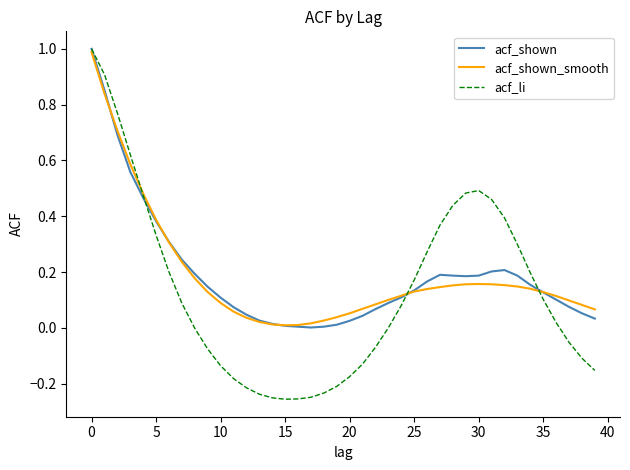

What are all the series names shown in the legend?

acf_shown, acf_shown_smooth, acf_li